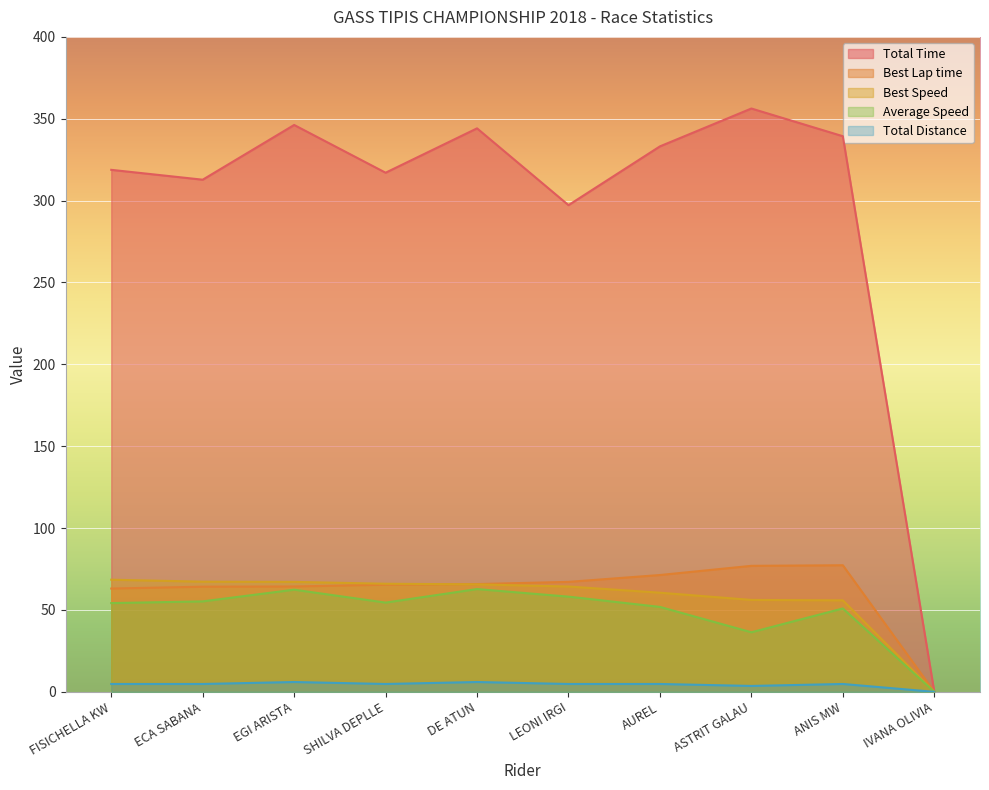

Does the chart display data point markers on the line(s)?

No